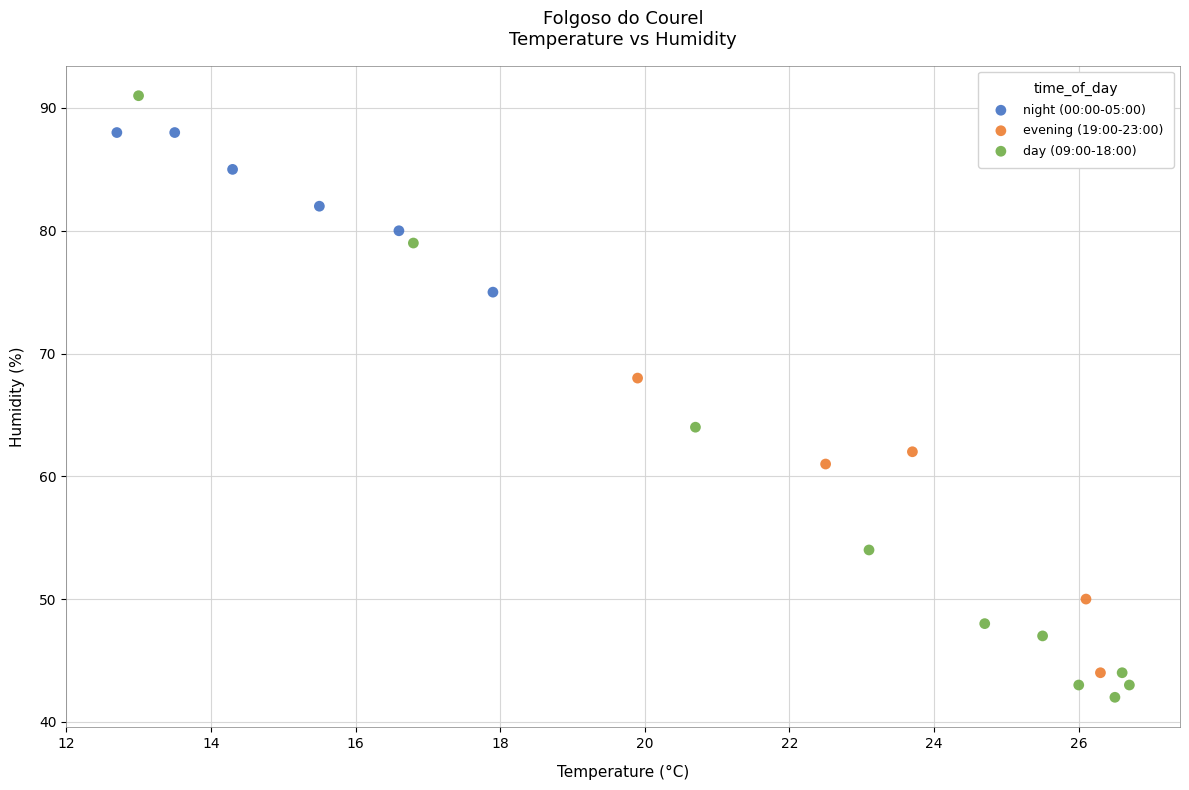

Which series has the widest spread of Y values?

day (09:00-18:00)